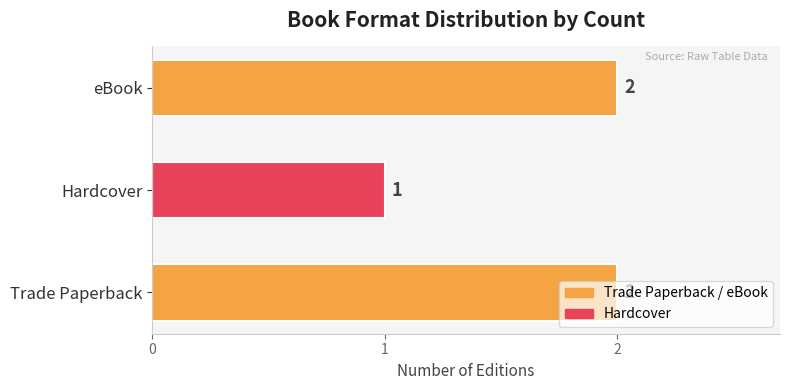

The chart shows a value of 2 at Hardcover. True or false?

False